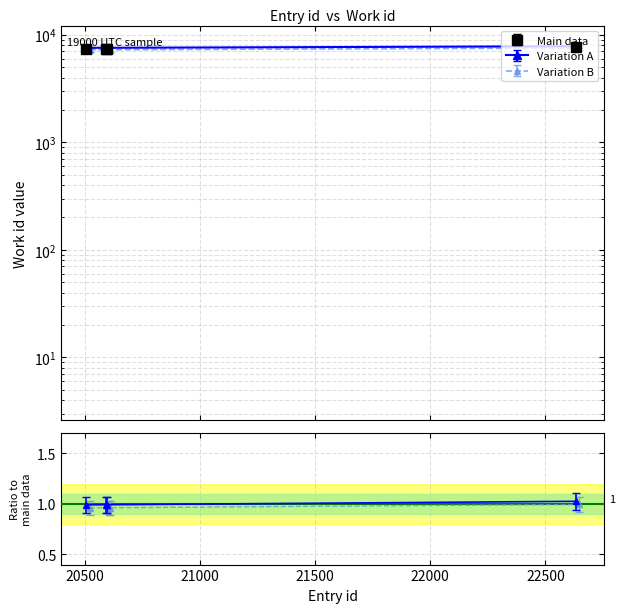

True or false: work_id and id intersect in this chart.

False